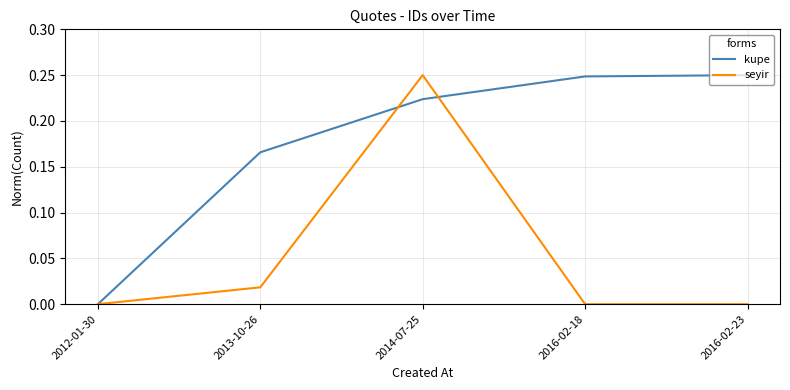

List the series in order of their overall mean, lowest first.

seyir, kupe